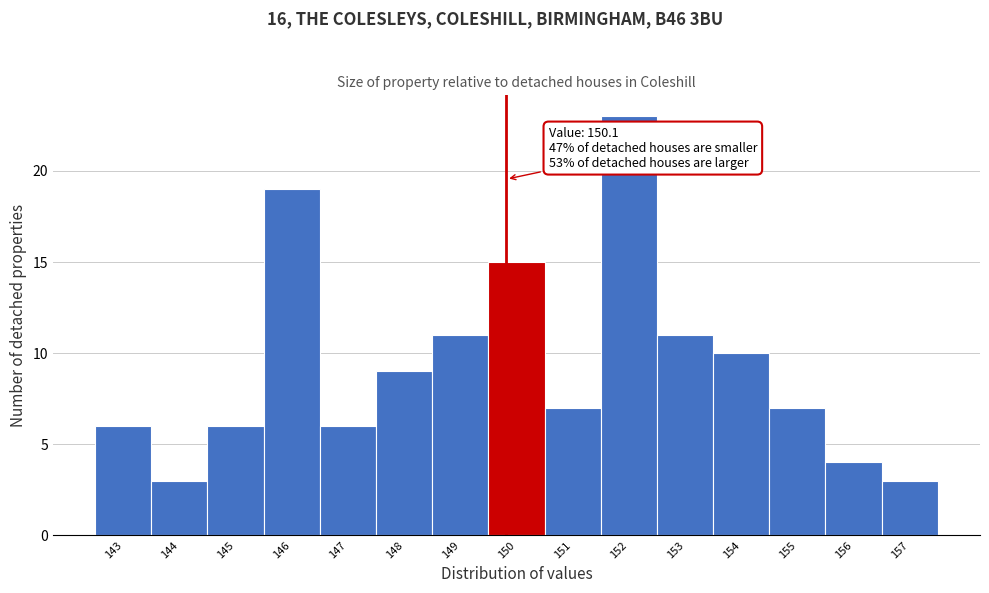

Reading left to right, transcribe all the data shown in this chart.

143=6	144=3	145=6	146=19	147=6	148=9	149=11	150=15	151=7	152=23	153=11	154=10	155=7	156=4	157=3